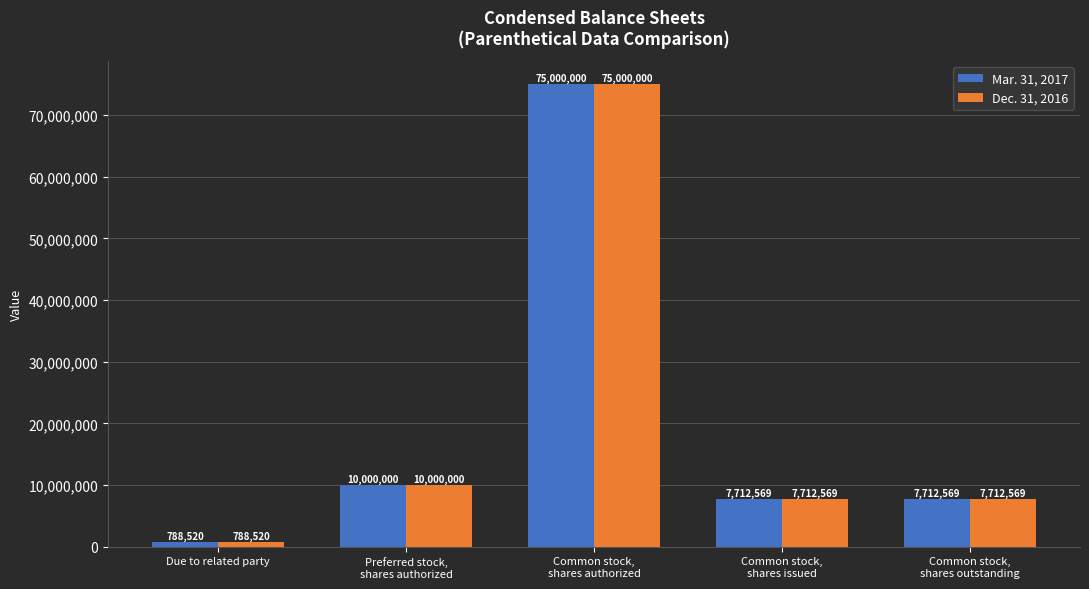

At which label is Dec. 31, 2016 closest to 37894260?

Preferred stock,
shares authorized